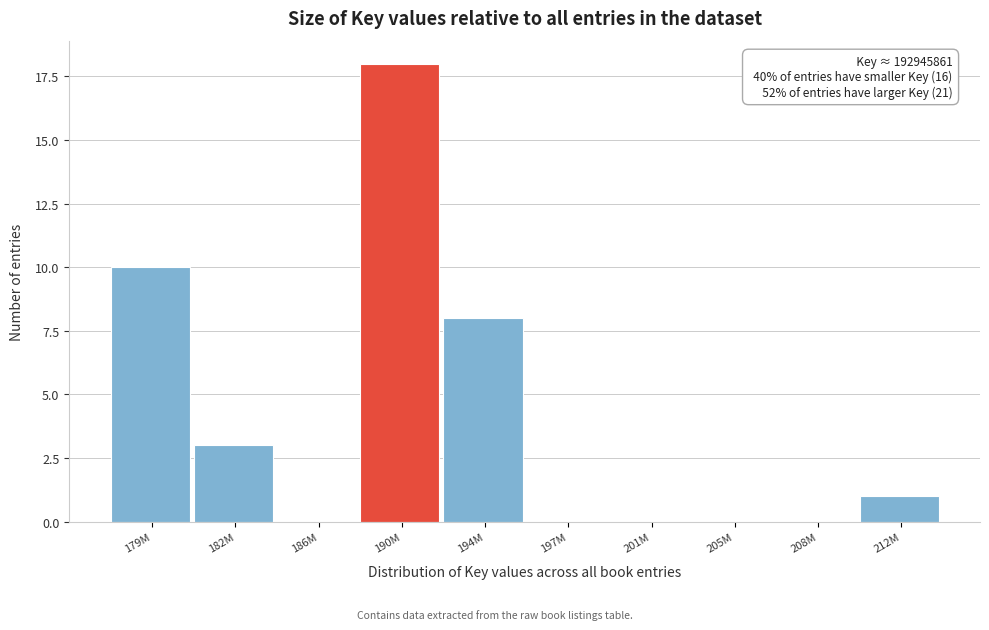

Reading left to right, what are all the values shown in this chart?

179M=10	182M=3	186M=0	190M=18	194M=8	197M=0	201M=0	205M=0	208M=0	212M=1